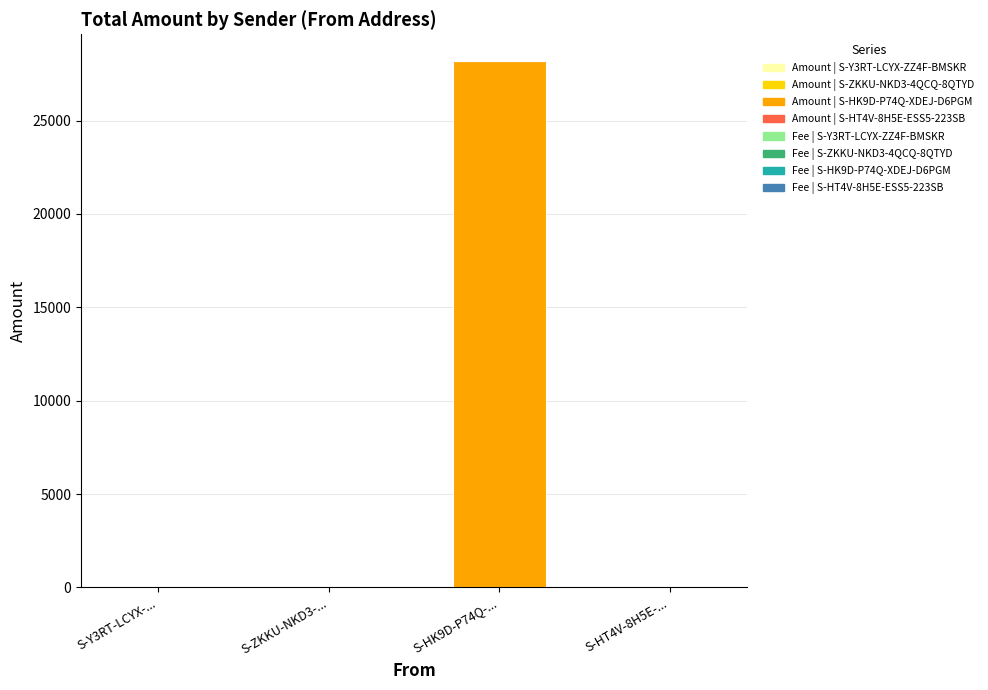

Are the bars grouped side by side (vs. stacked)?

No